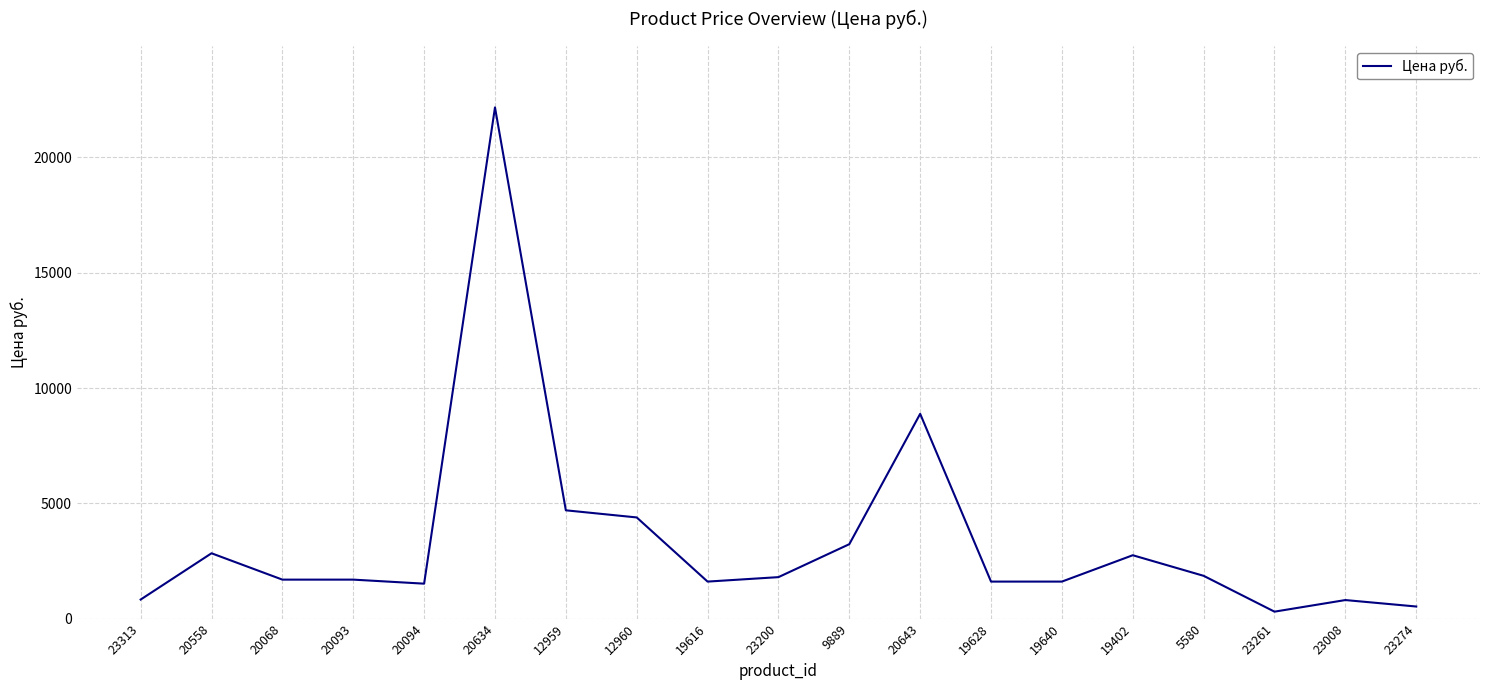

True or false: the data shows 2846.1 at 19628.

False